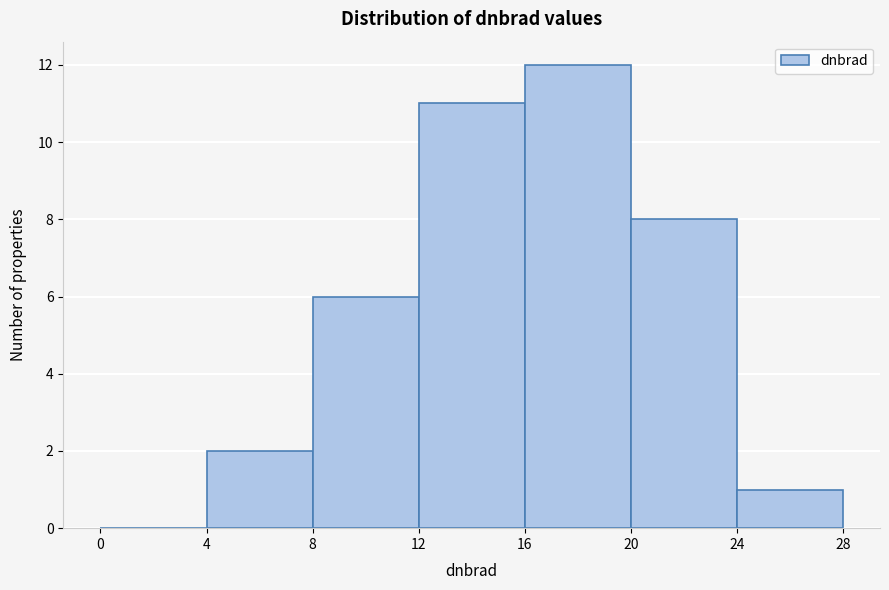

Reading left to right, list every bar in this chart as the range it spans on the x-axis followed by its height. The values are not printed on the chart, so give them approximately, as read against the axis.

0 to 4: 0
4 to 8: 2
8 to 12: 6
12 to 16: 11
16 to 20: 12
20 to 24: 8
24 to 28: 1